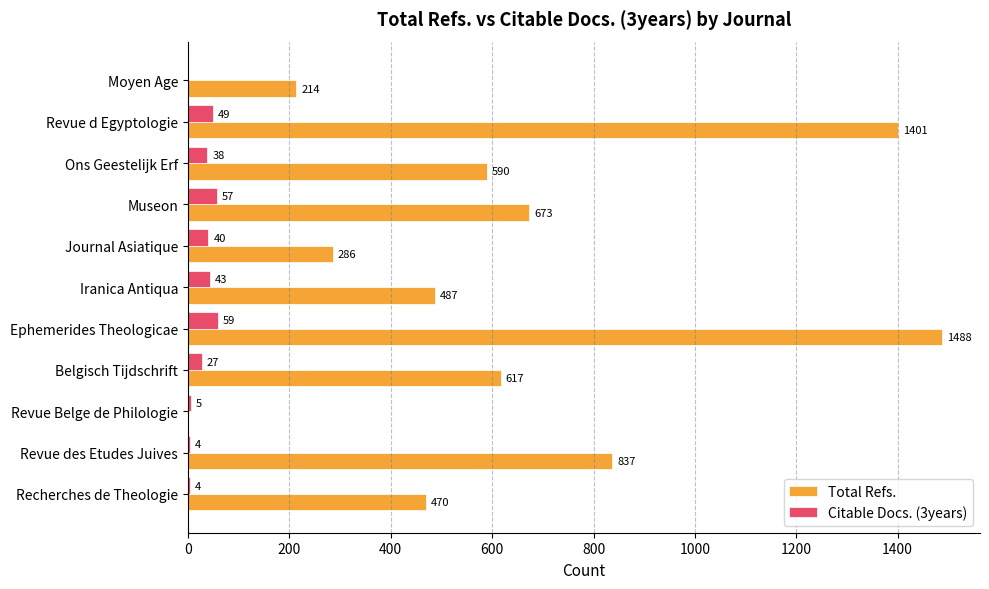

Which category has the highest value across all series?

Ephemerides Theologicae